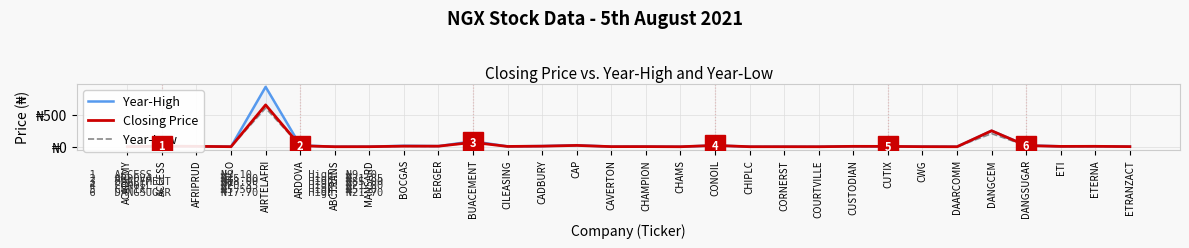

At which category does Year-Low reach its first local valley?

AIICO